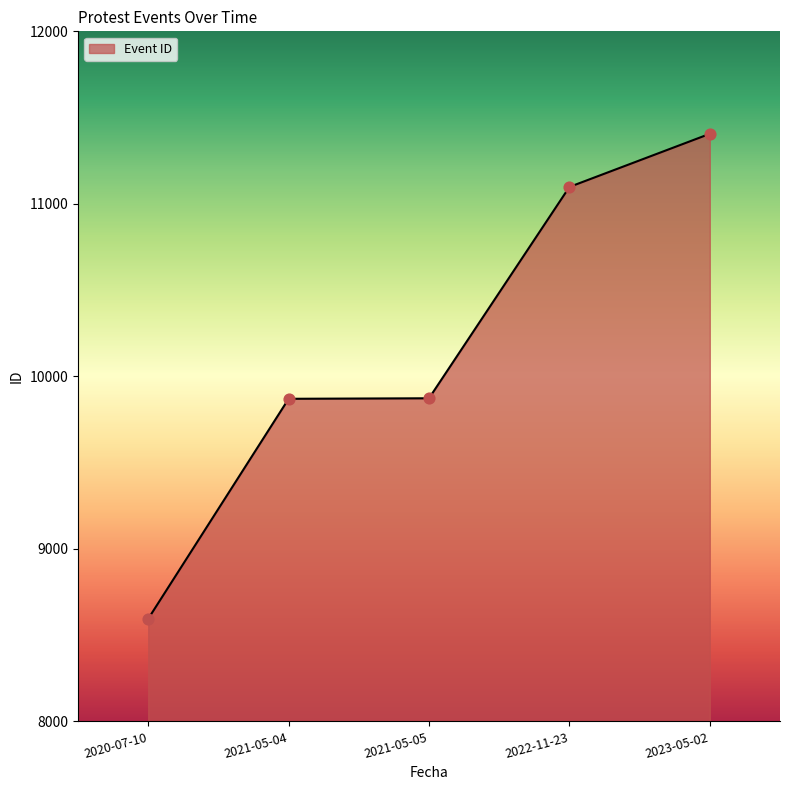

What is the ratio of the value at 2021-05-04 to the value at 2022-11-23?

0.9